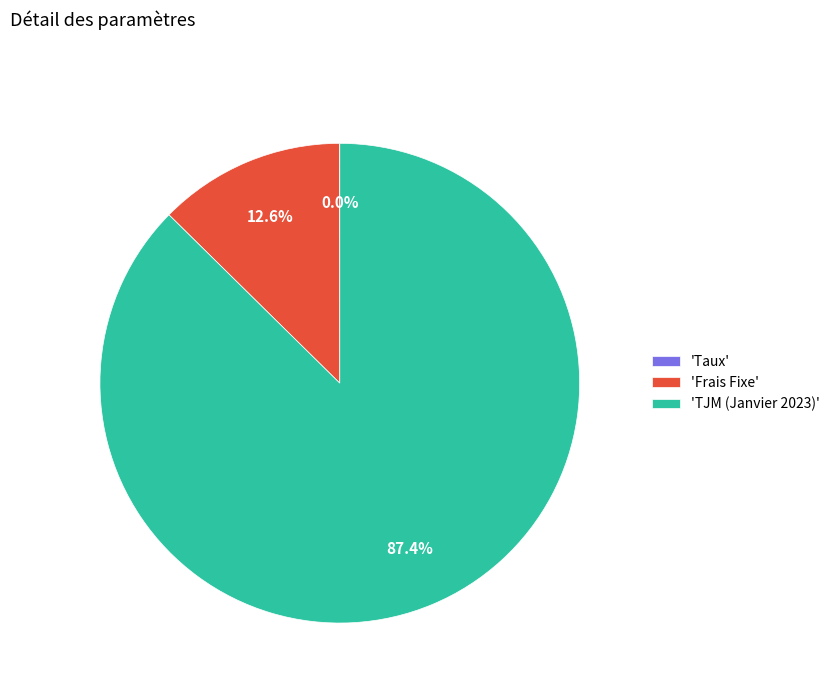

What percentage is NOT represented by 'Frais Fixe'?

87.4%